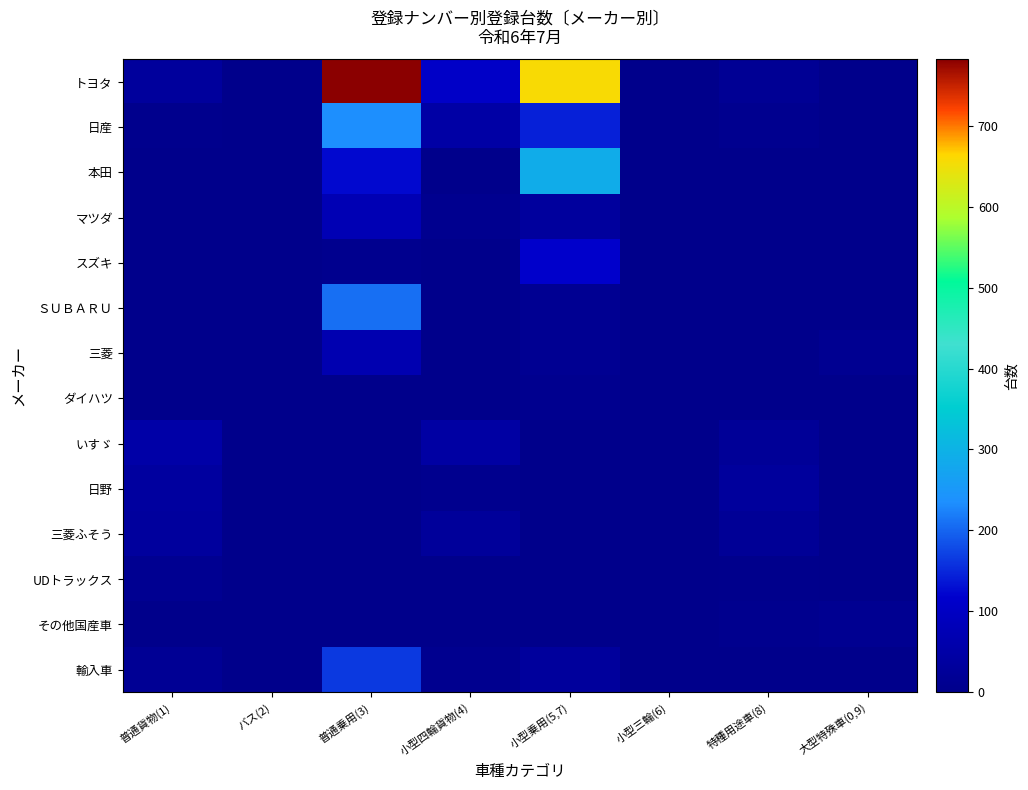

Between 特種用途車(8) and 普通乗用(3), which is larger?

普通乗用(3)